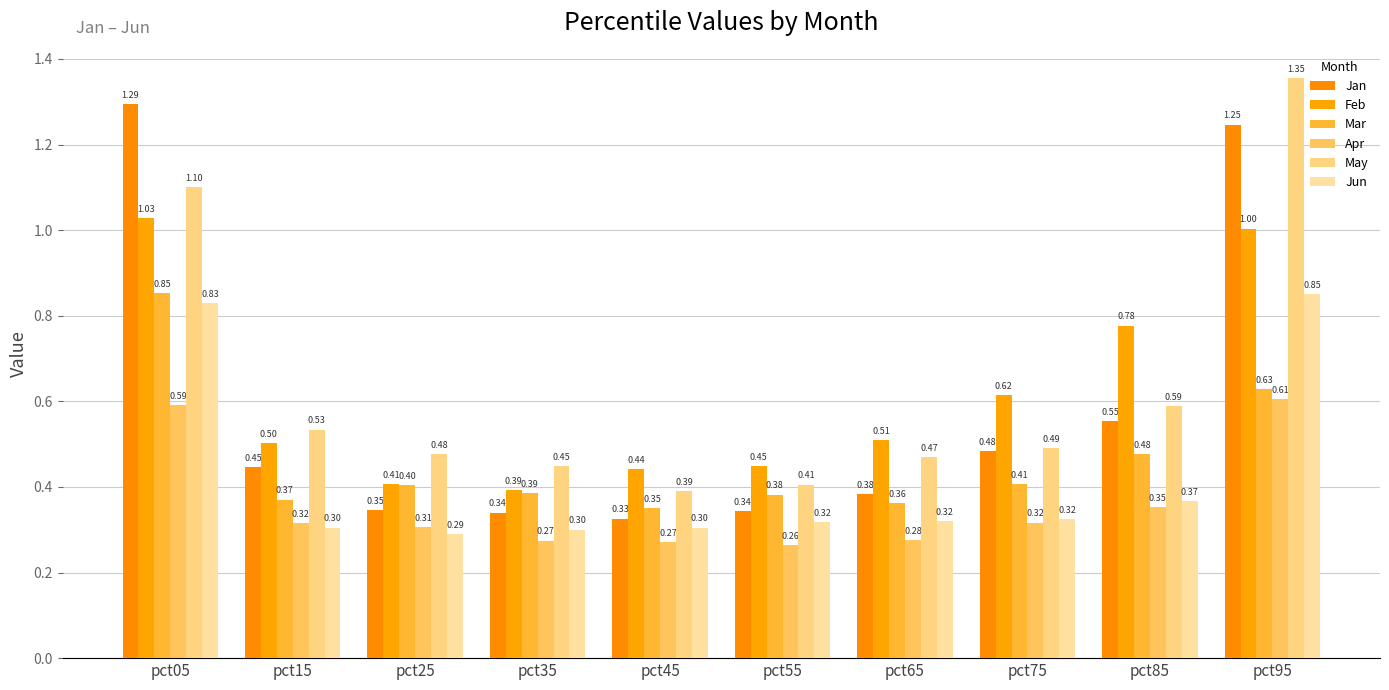

What is the difference between the second highest and second lowest values in the Jun series?

0.5